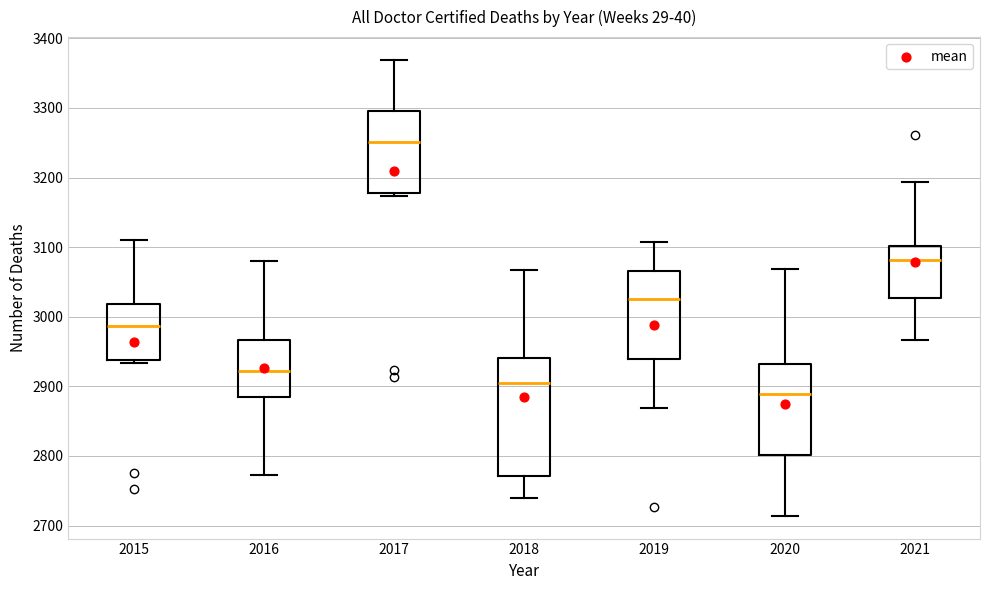

Which box is the tallest, from its lower edge to its upper edge?

2018